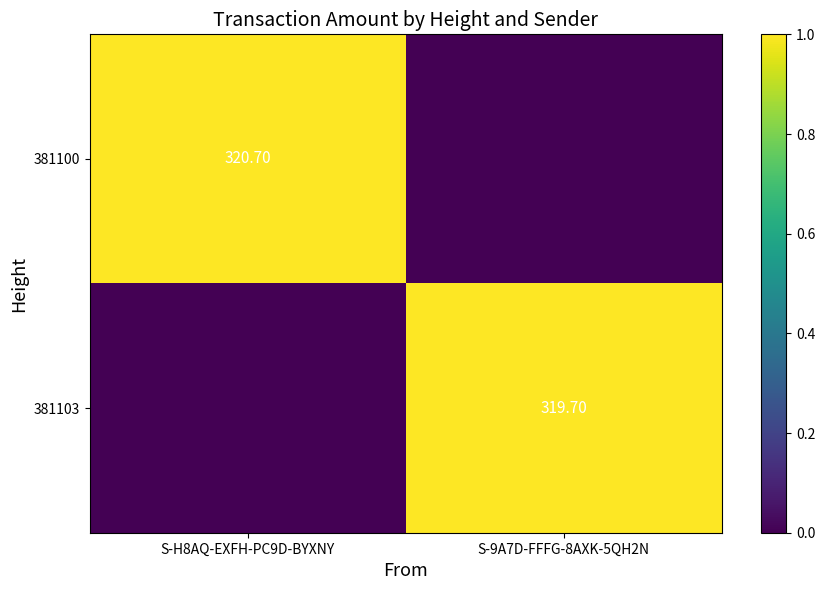

Which series has the largest total across all categories?

381100